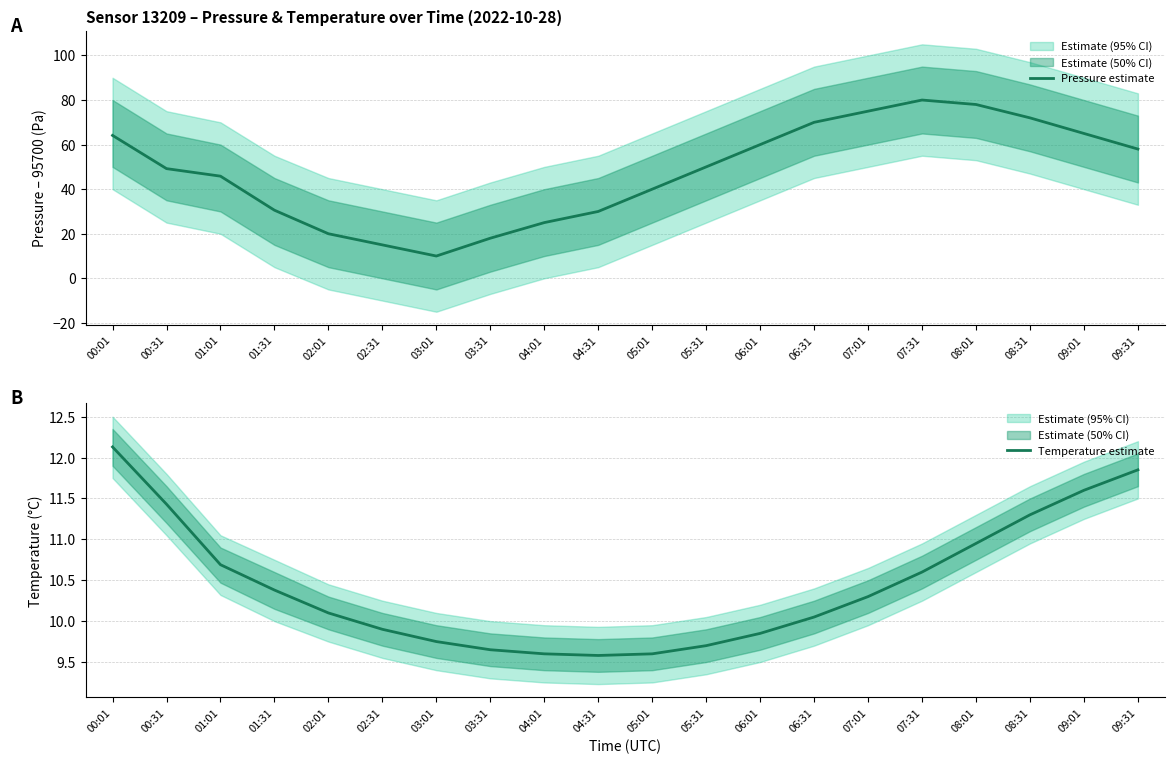

The Temperature estimate series shows 9.9 at 02:31. True or false?

True